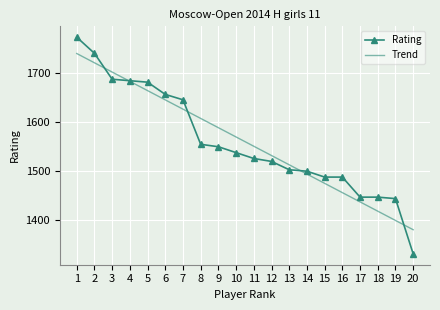

Which series changed the most between 5 and 11?

Rating